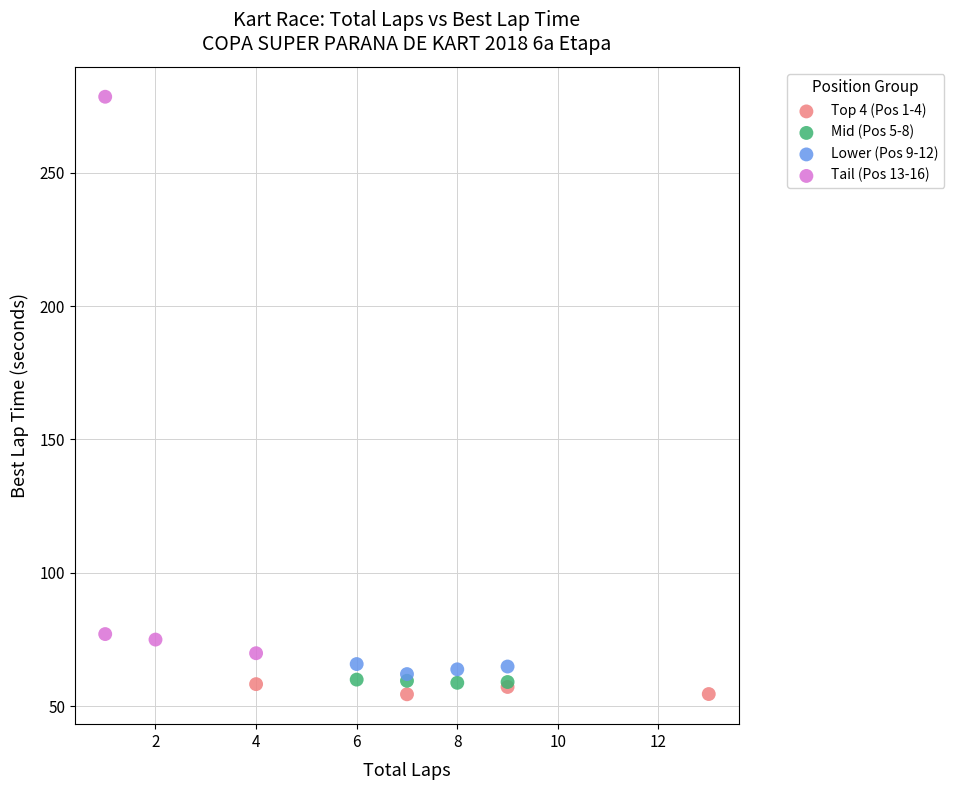

Which series has the widest spread of Y values?

Tail (Pos 13-16)